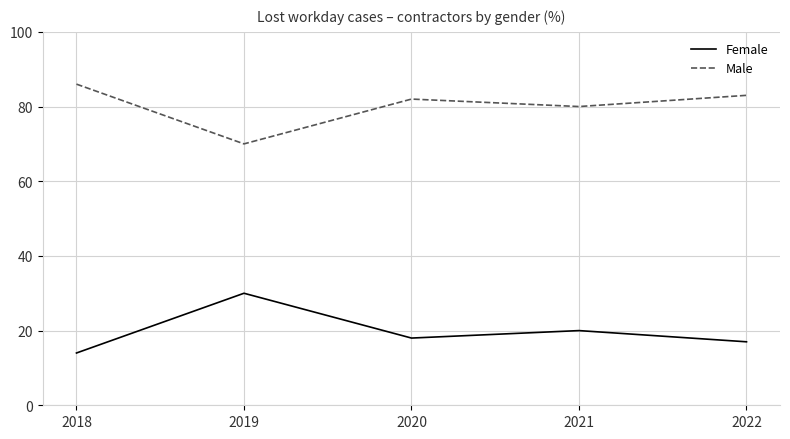

The Male series shows 109 at 2022. True or false?

False